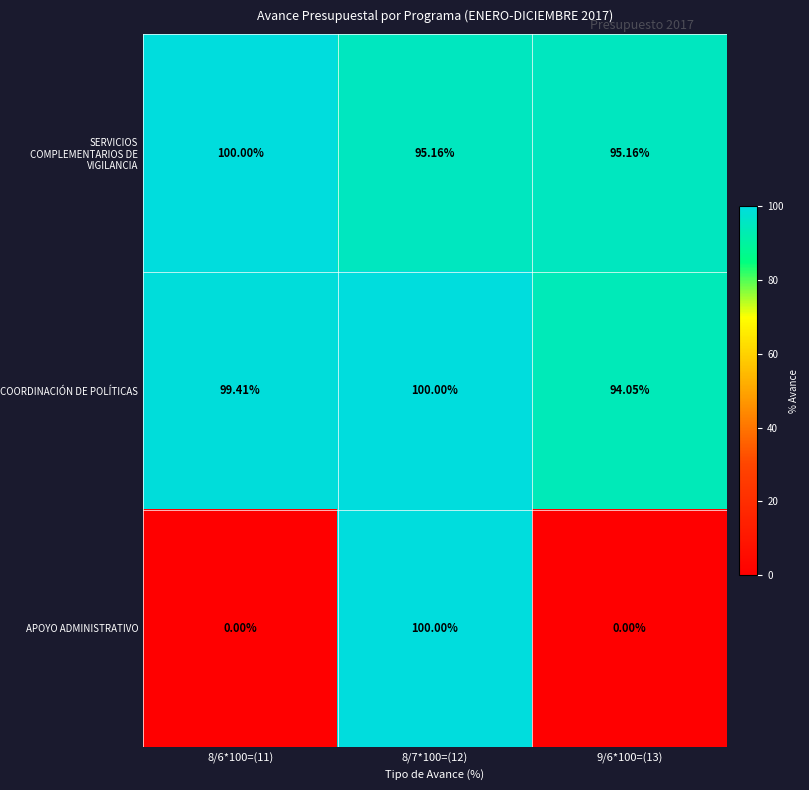

Which series changed the most between 8/6*100=(11) and 8/7*100=(12)?

APOYO ADMINISTRATIVO